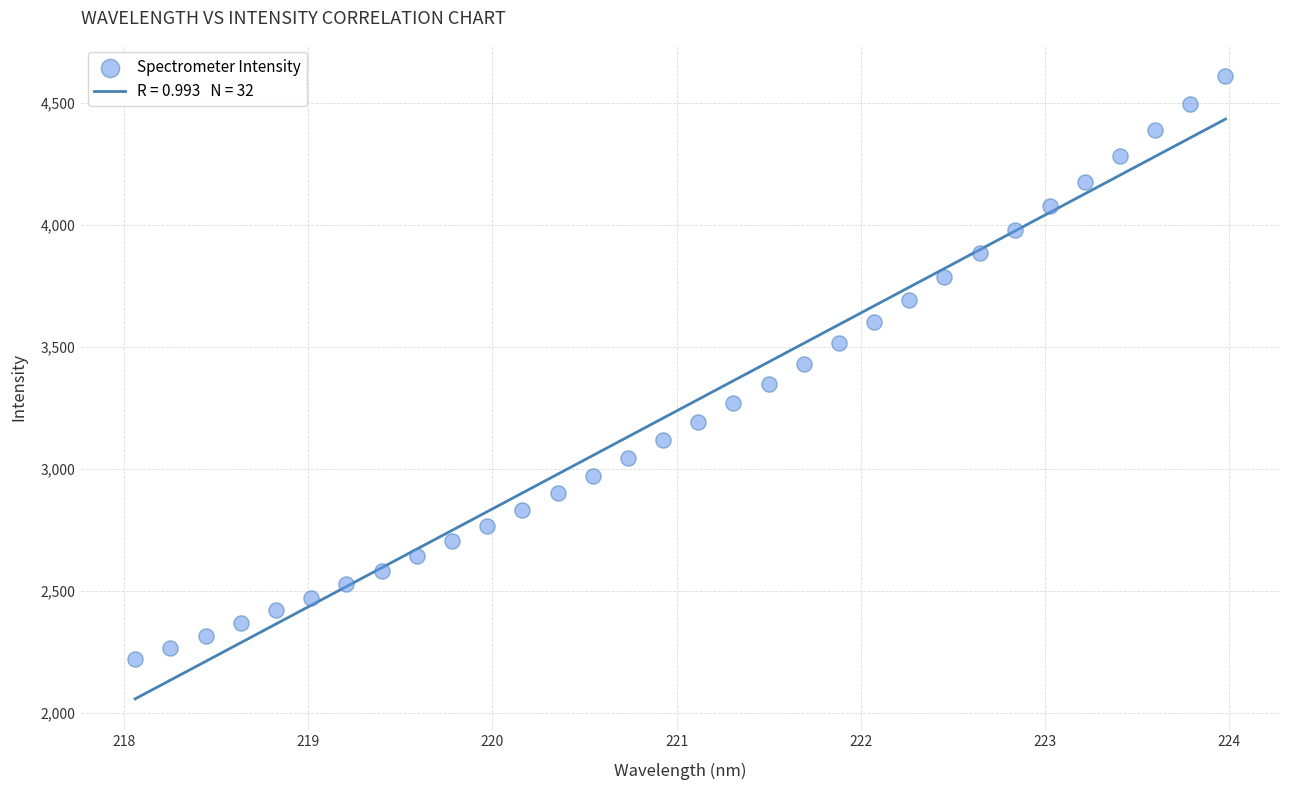

What is the range of X values (max minus min)?

5.9